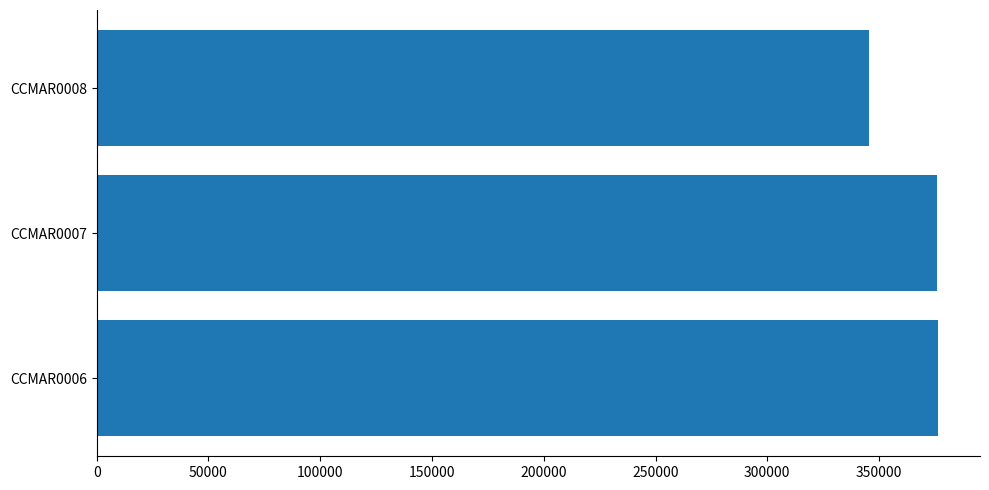

What is the ratio of the value at CCMAR0007 to the value at CCMAR0008?

1.1